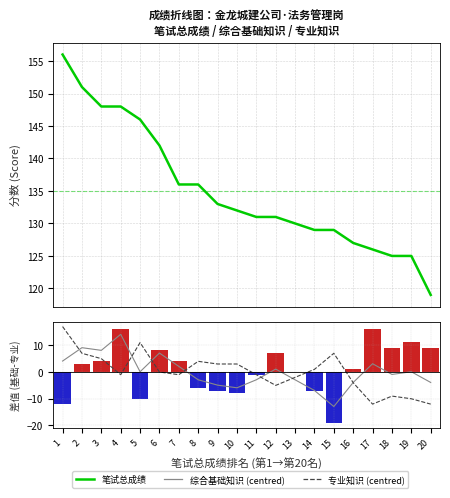

How many values in the 专业知识 (centred) series are below 0?

11